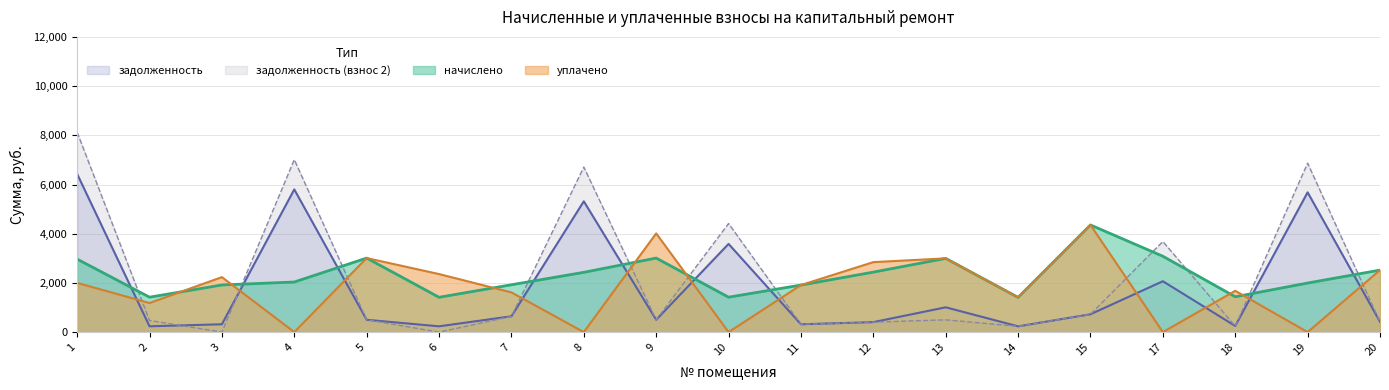

How many lines are shown in the chart?

4